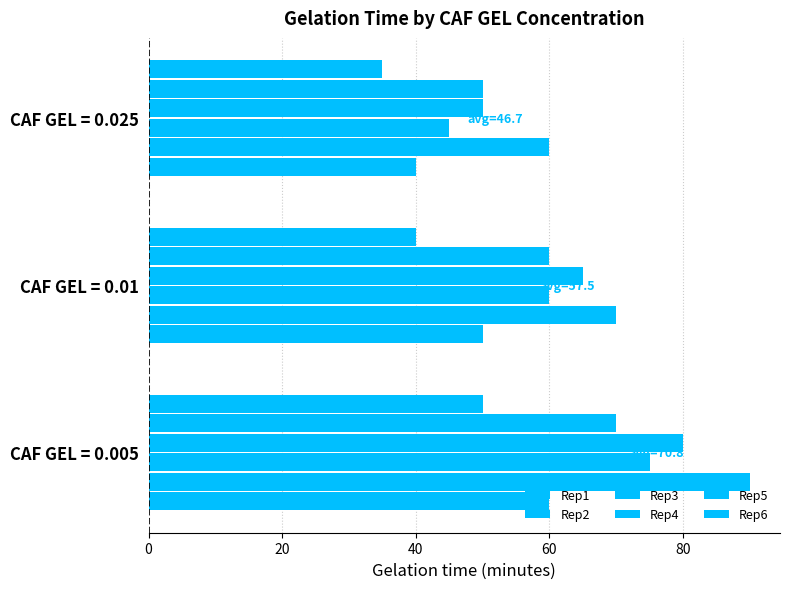

How many distinct data groups are displayed?

6